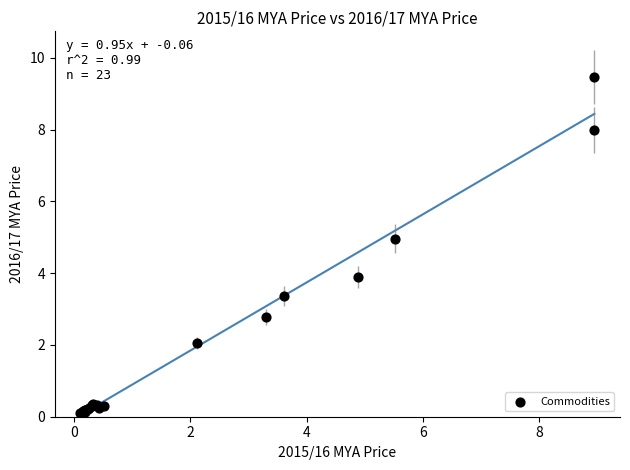

What Y value in the scatter plot is closest to 4?

3.9